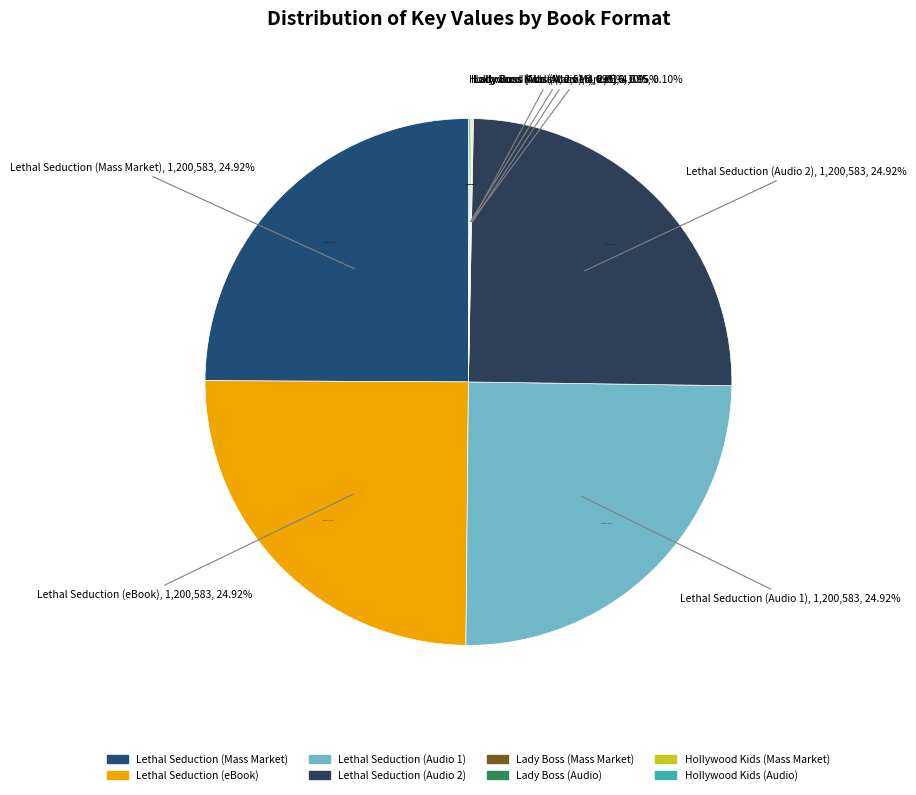

Which category has the smallest portion of the pie?

Lady Boss (Mass Market)